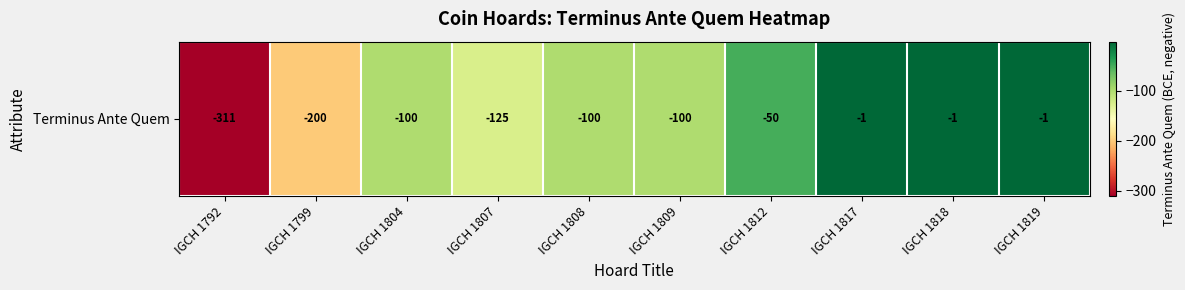

Rank the categories by value from highest to lowest.

IGCH 1817, IGCH 1818, IGCH 1819, IGCH 1812, IGCH 1804, IGCH 1808, IGCH 1809, IGCH 1807, IGCH 1799, IGCH 1792